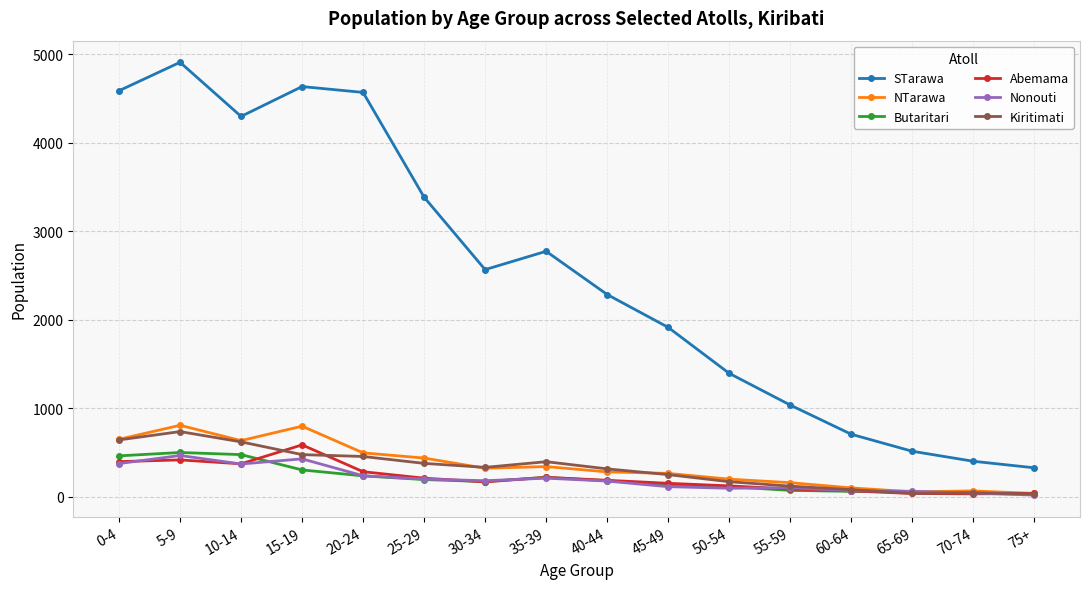

Does the chart display data point markers on the line(s)?

Yes